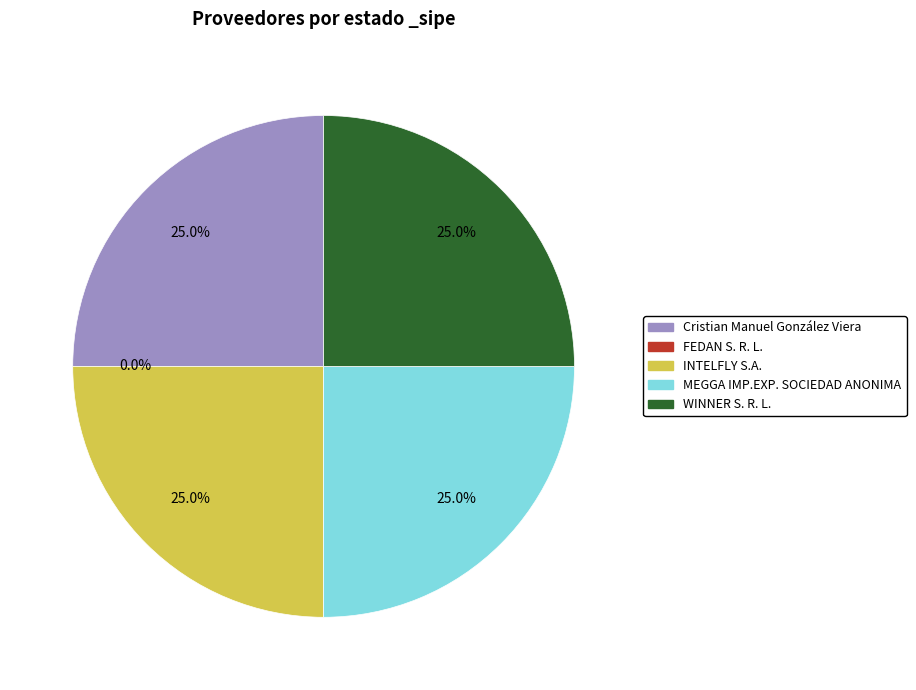

What percentage do INTELFLY S.A. and Cristian Manuel González Viera together represent?

50.0%